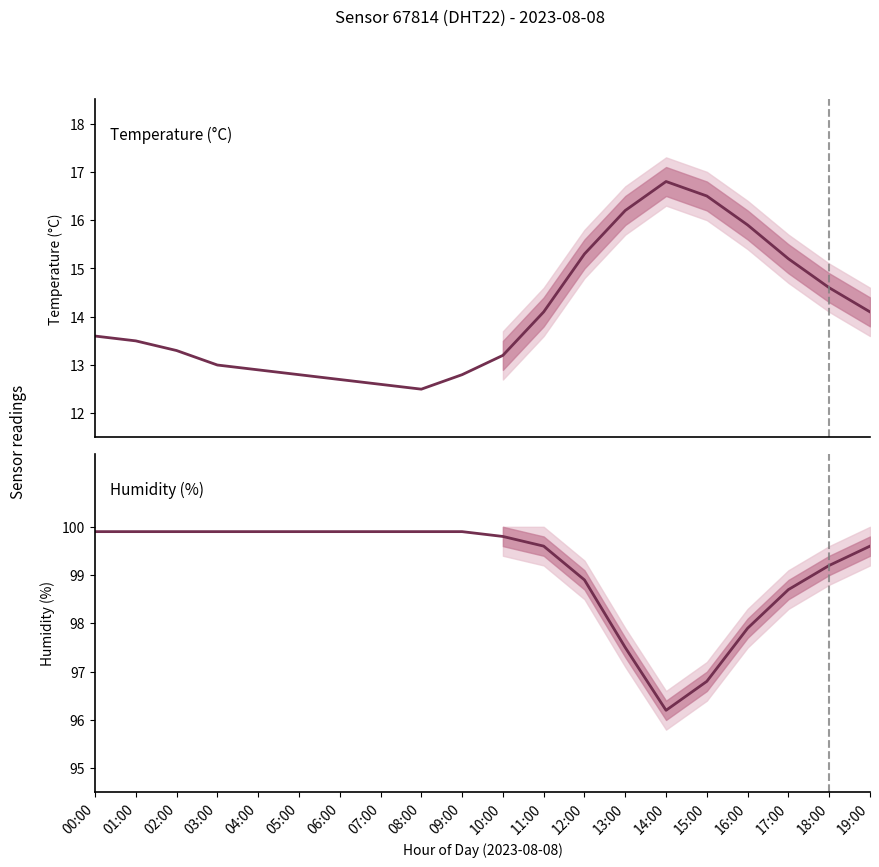

Does the chart have visible grid lines?

No